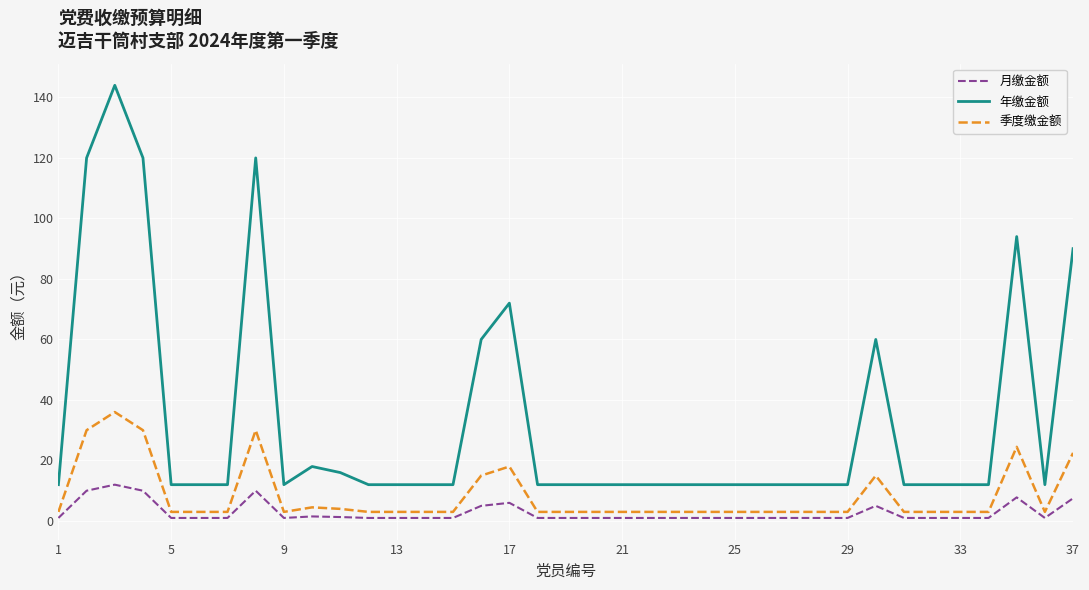

Which series has the largest total across all categories?

年缴金额